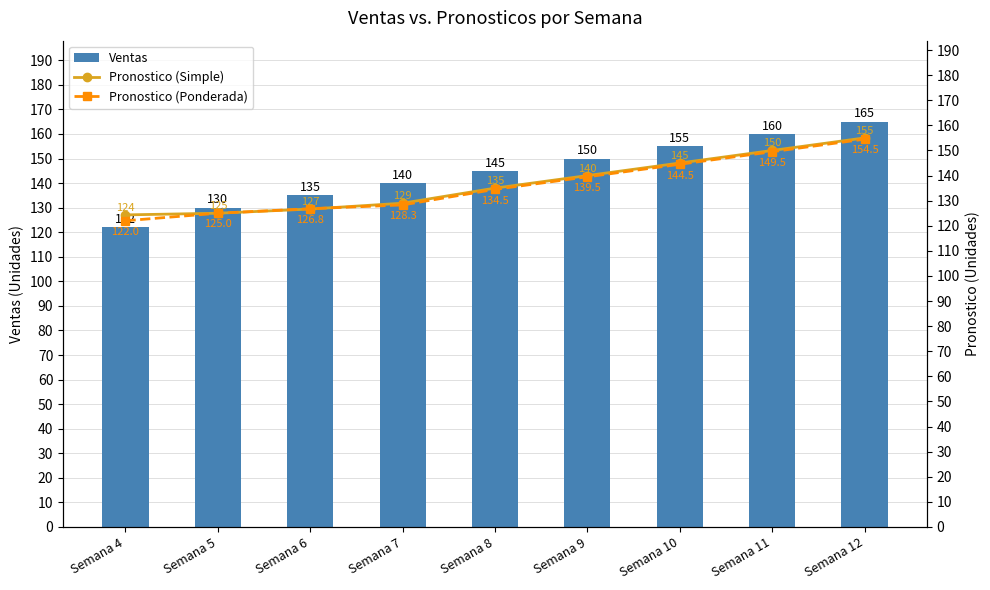

What is the value of the Ventas bar at the 5th from the left?

145